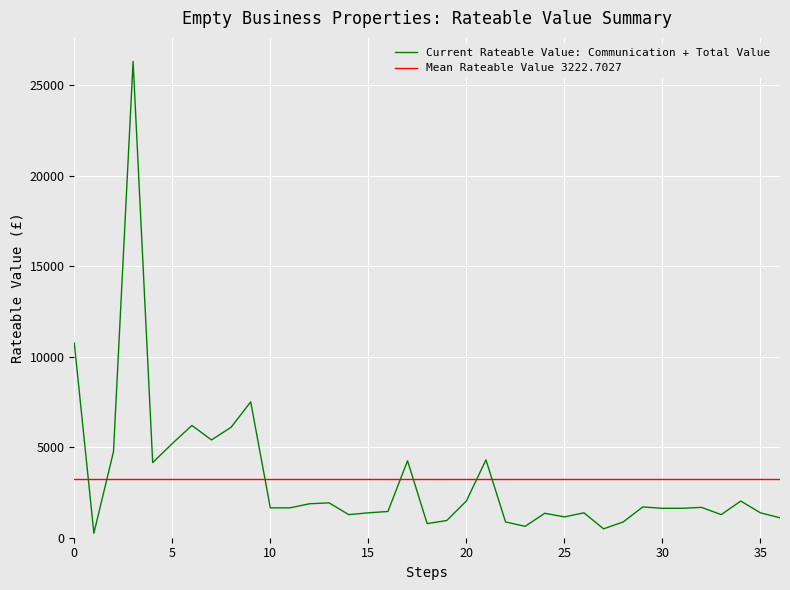

What is the average value?

3223